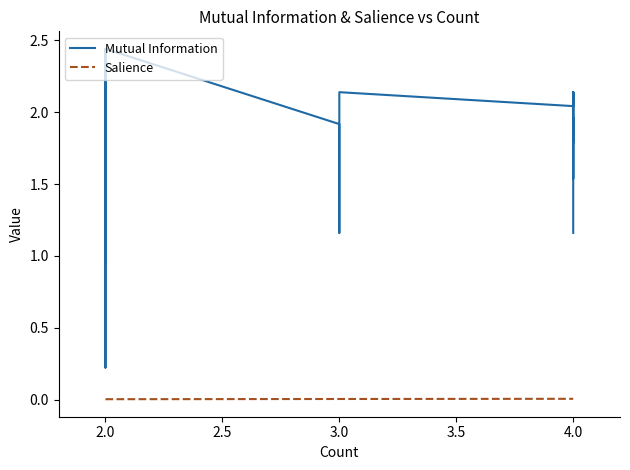

What are all the series names shown in the legend?

Mutual Information, Salience